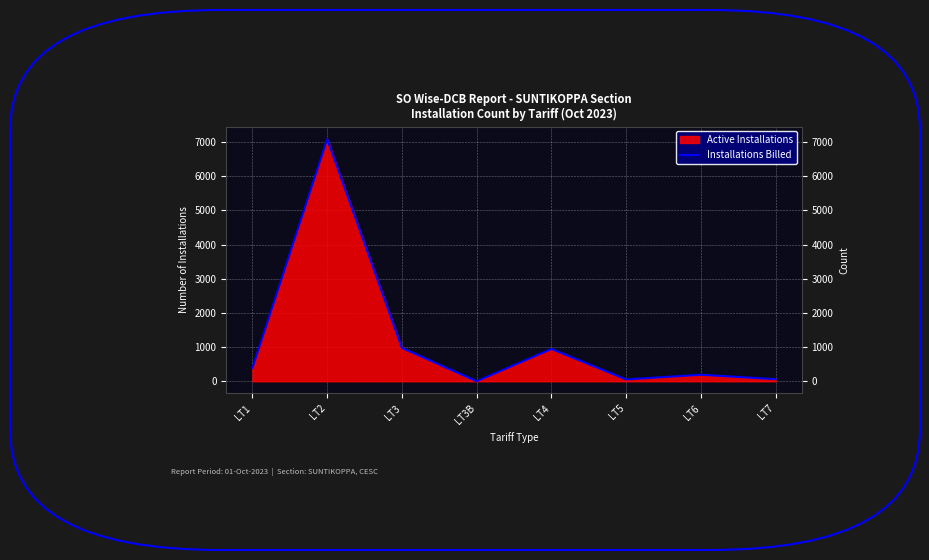

What is the label of the 2nd point from the right?

LT6